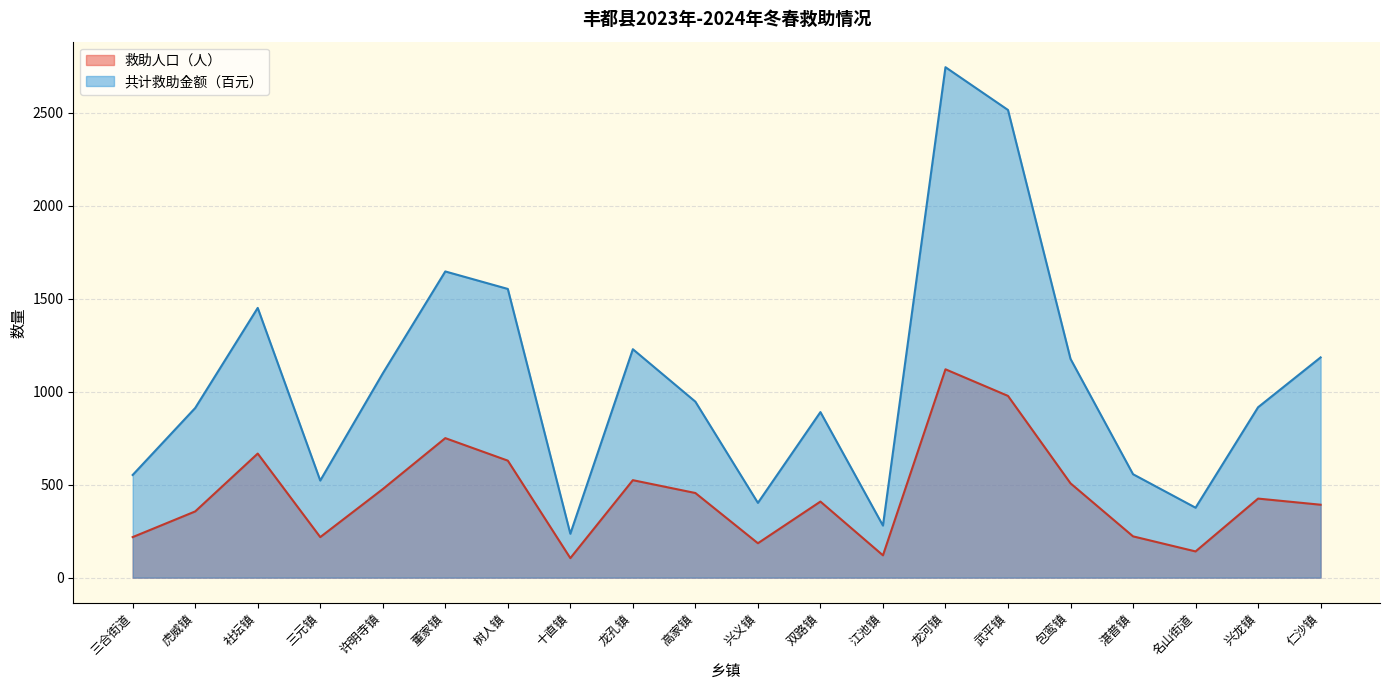

At 龙河镇, list the series in order from largest to smallest.

共计救助金额（百元）, 救助人口（人）